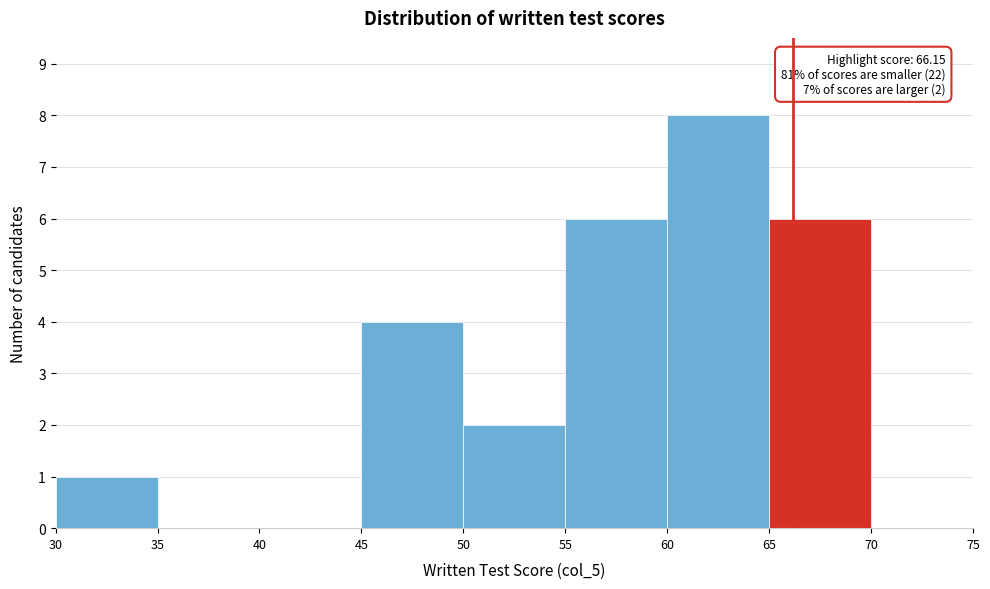

Over which range of the x-axis is the bar tallest?

60 to 65